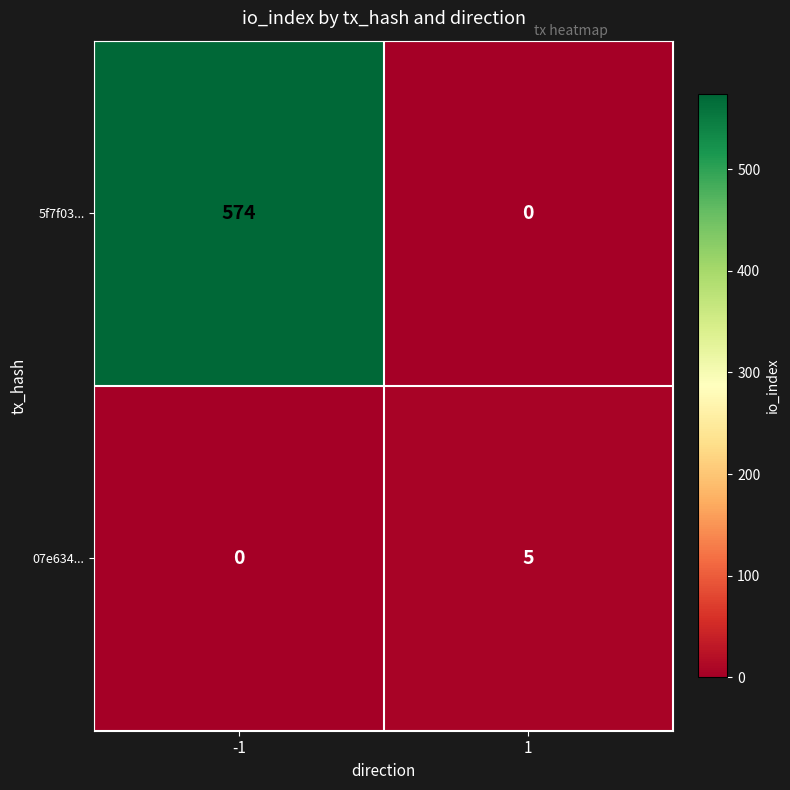

Which series has the largest total across all categories?

5f7f03...